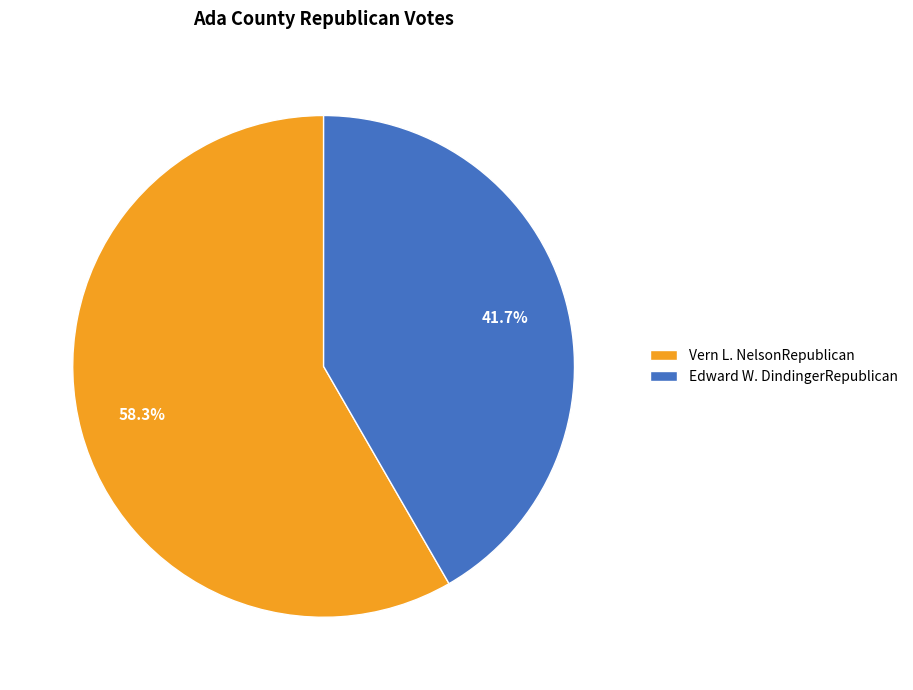

Between Vern L. NelsonRepublican and Edward W. DindingerRepublican, which is larger?

Vern L. NelsonRepublican